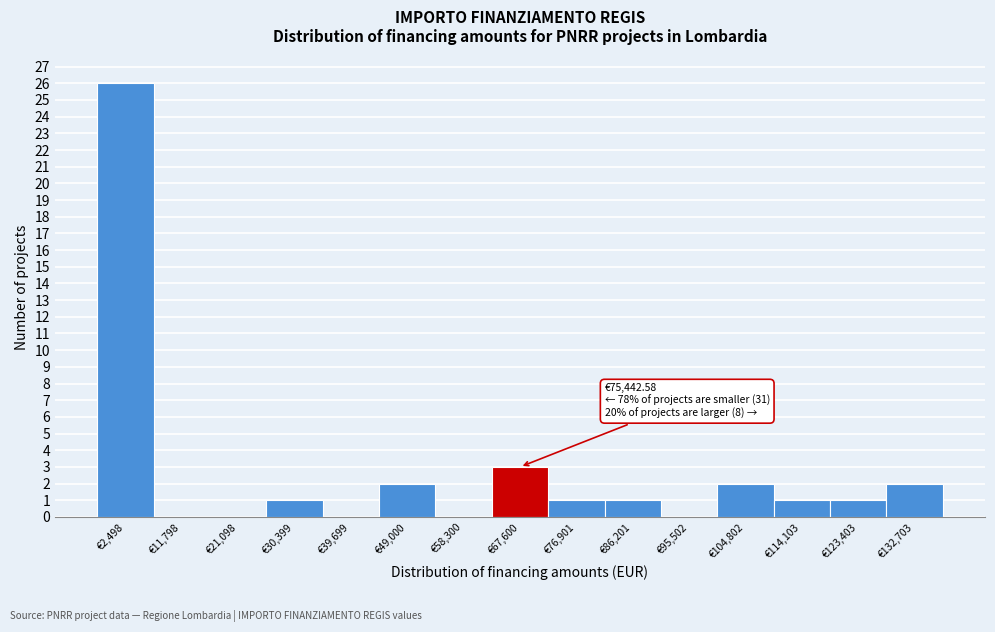

Reading left to right, transcribe all the data shown in this chart.

€2,498=26	€11,798=0	€21,098=0	€30,399=1	€39,699=0	€49,000=2	€58,300=0	€67,600=3	€76,901=1	€86,201=1	€95,502=0	€104,802=2	€114,103=1	€123,403=1	€132,703=2